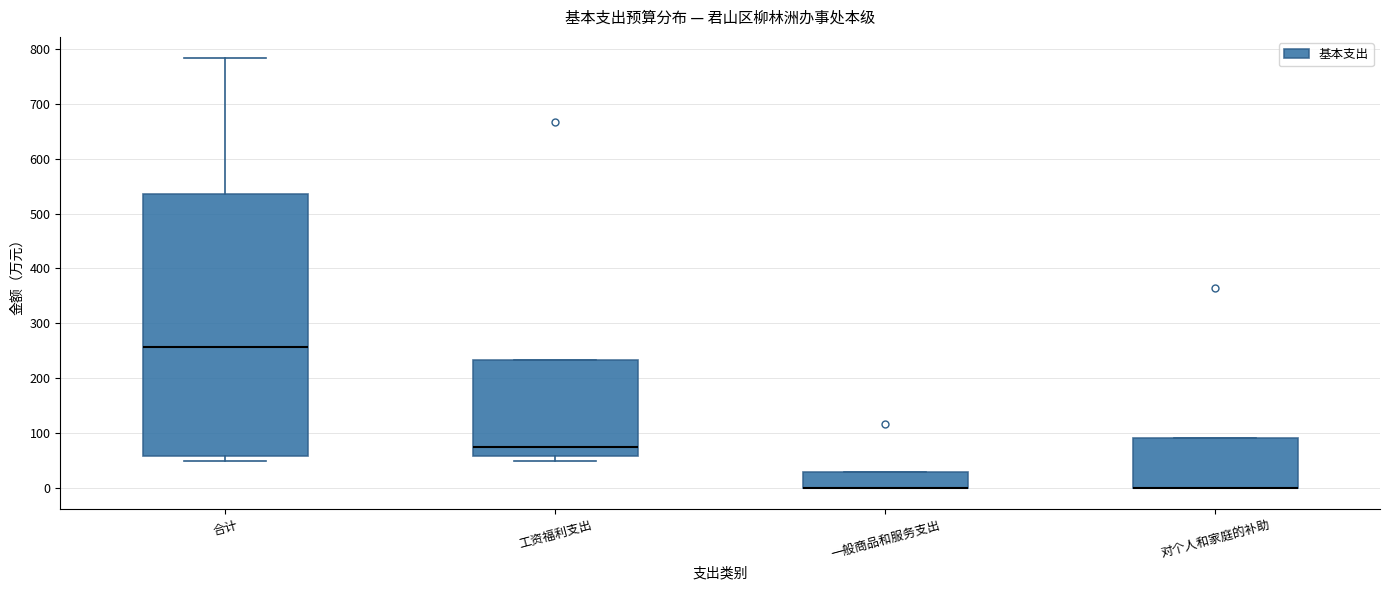

Reading left to right, transcribe this box plot: for each box, give where its median line is, the range the box spans, and where its two whiskers end, as read against the y-axis. The values are not printed on the chart, so give them approximately, as read against the axis.

合计: median 260, box 60 to 540, whiskers 50 to 780
工资福利支出: median 70, box 60 to 230, whiskers 50 to 230
一般商品和服务支出: median 0 (drawn on the box's lower edge), box 0 to 30, whiskers 0 to 30
对个人和家庭的补助: median 0 (drawn on the box's lower edge), box 0 to 90, whiskers 0 to 90